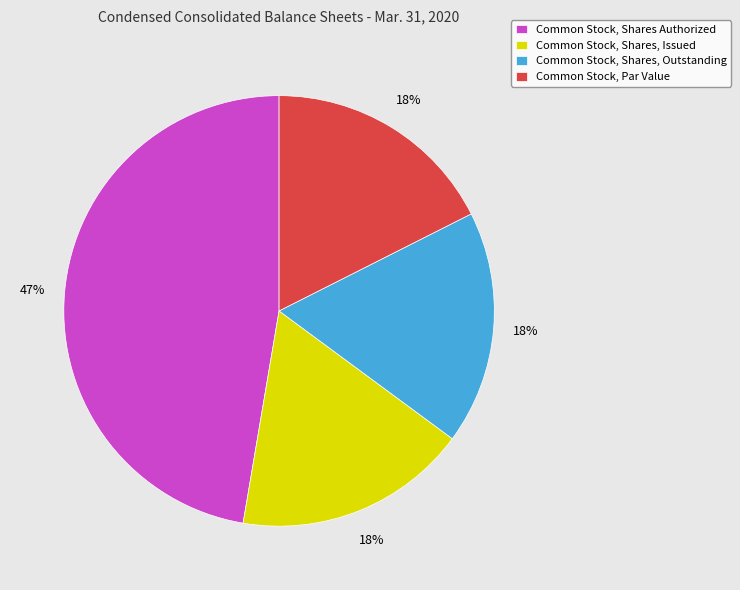

Approximately how many times larger is the value at Common Stock, Par Value compared to Common Stock, Shares Authorized?

0.4